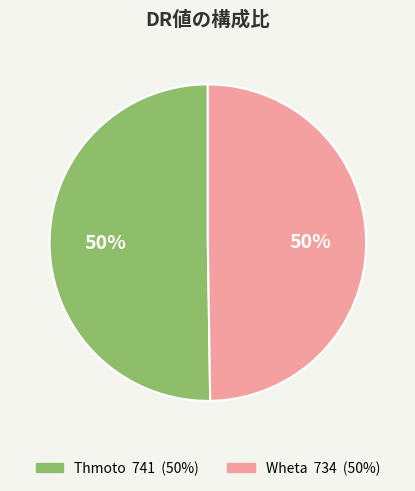

To the nearest percent, what portion does Wheta represent?

50%